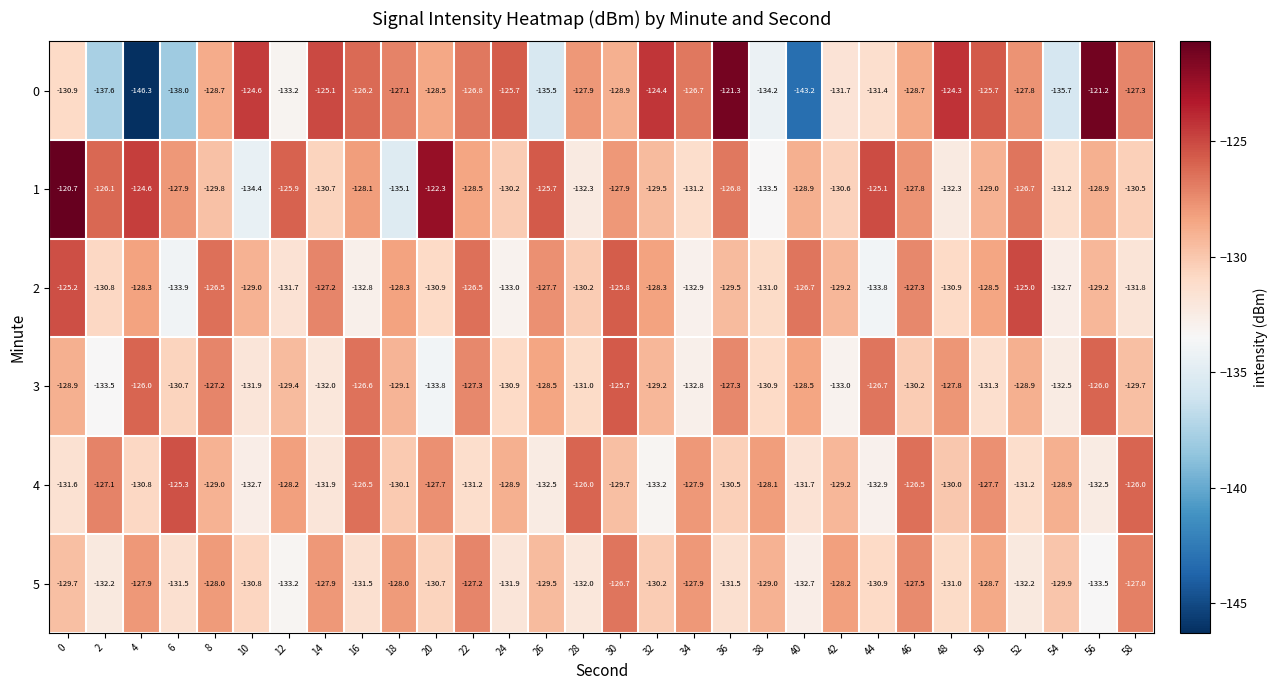

List the series in order of their peak value, lowest first.

5, 3, 4, 2, 0, 1